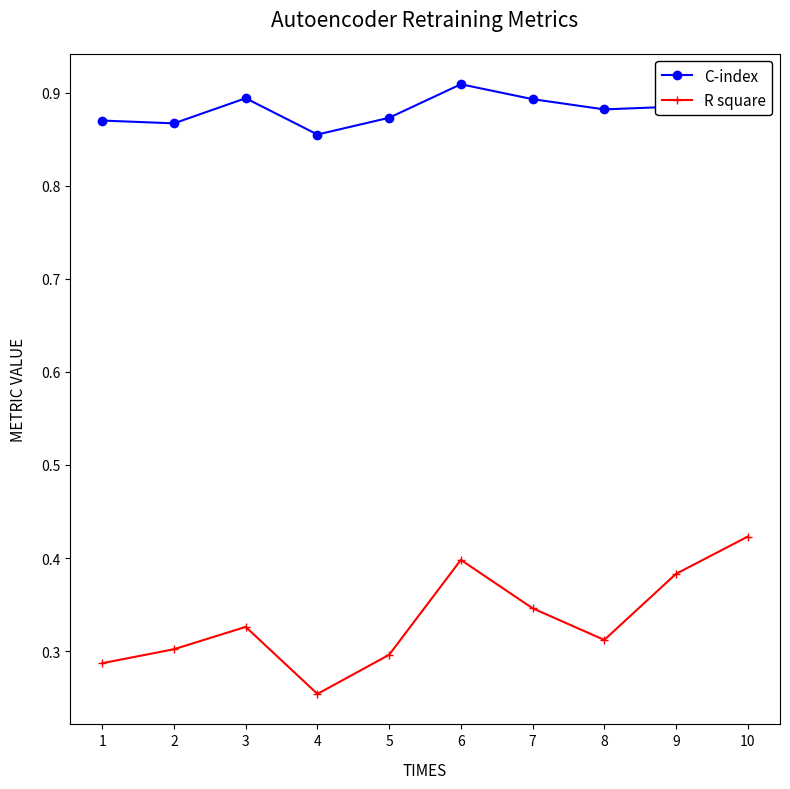

What is the difference between the highest and lowest values at 3?

0.6